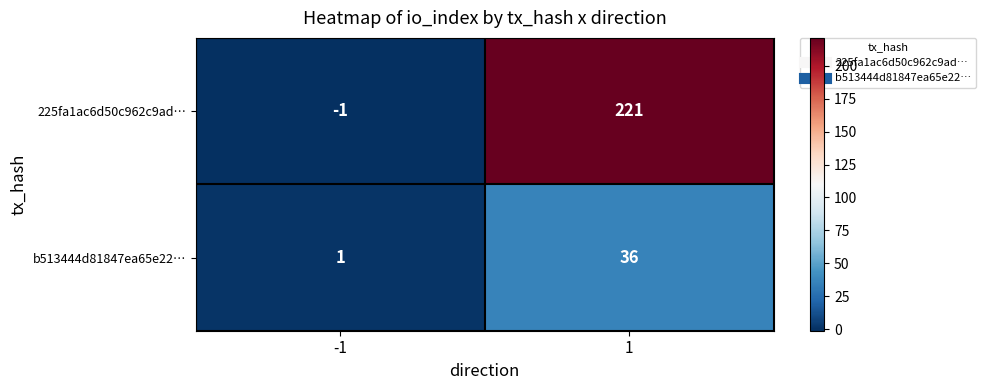

List the series in order of their peak value, highest first.

225fa1ac6d50c962c9ad…, b513444d81847ea65e22…